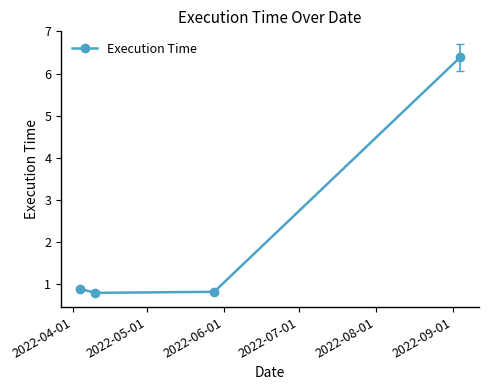

What is the value of the 1st point from the left?

0.9